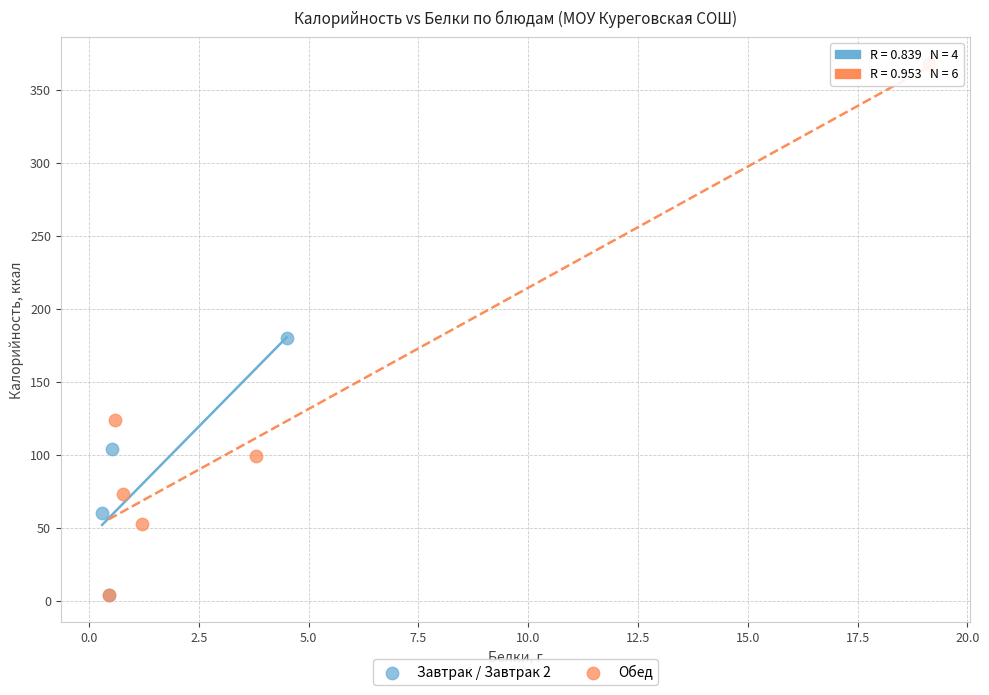

What are all the series names shown in the legend?

Завтрак / Завтрак 2, Обед